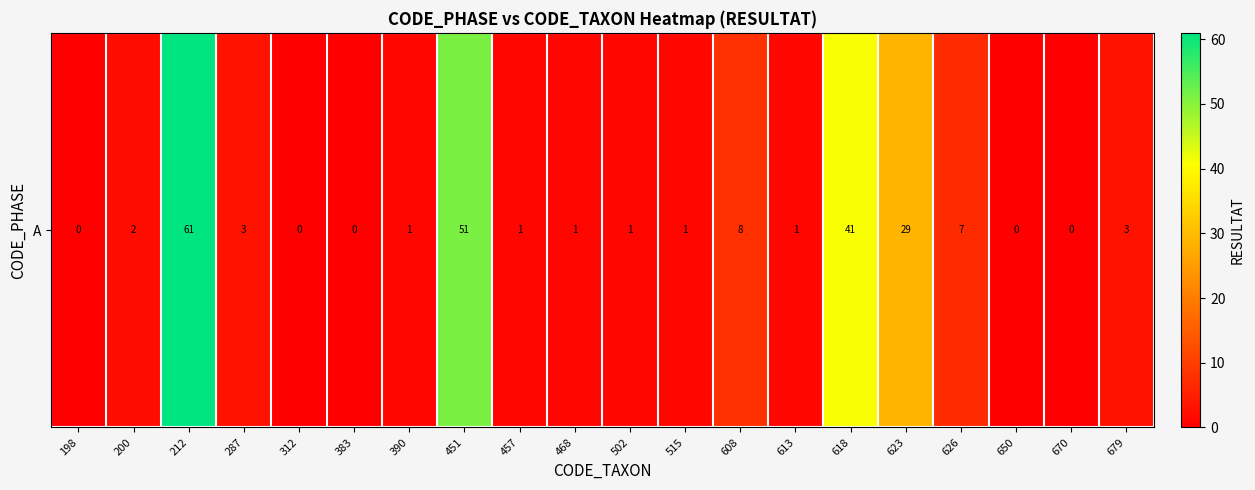

Which has a higher value, 383 or 212?

212